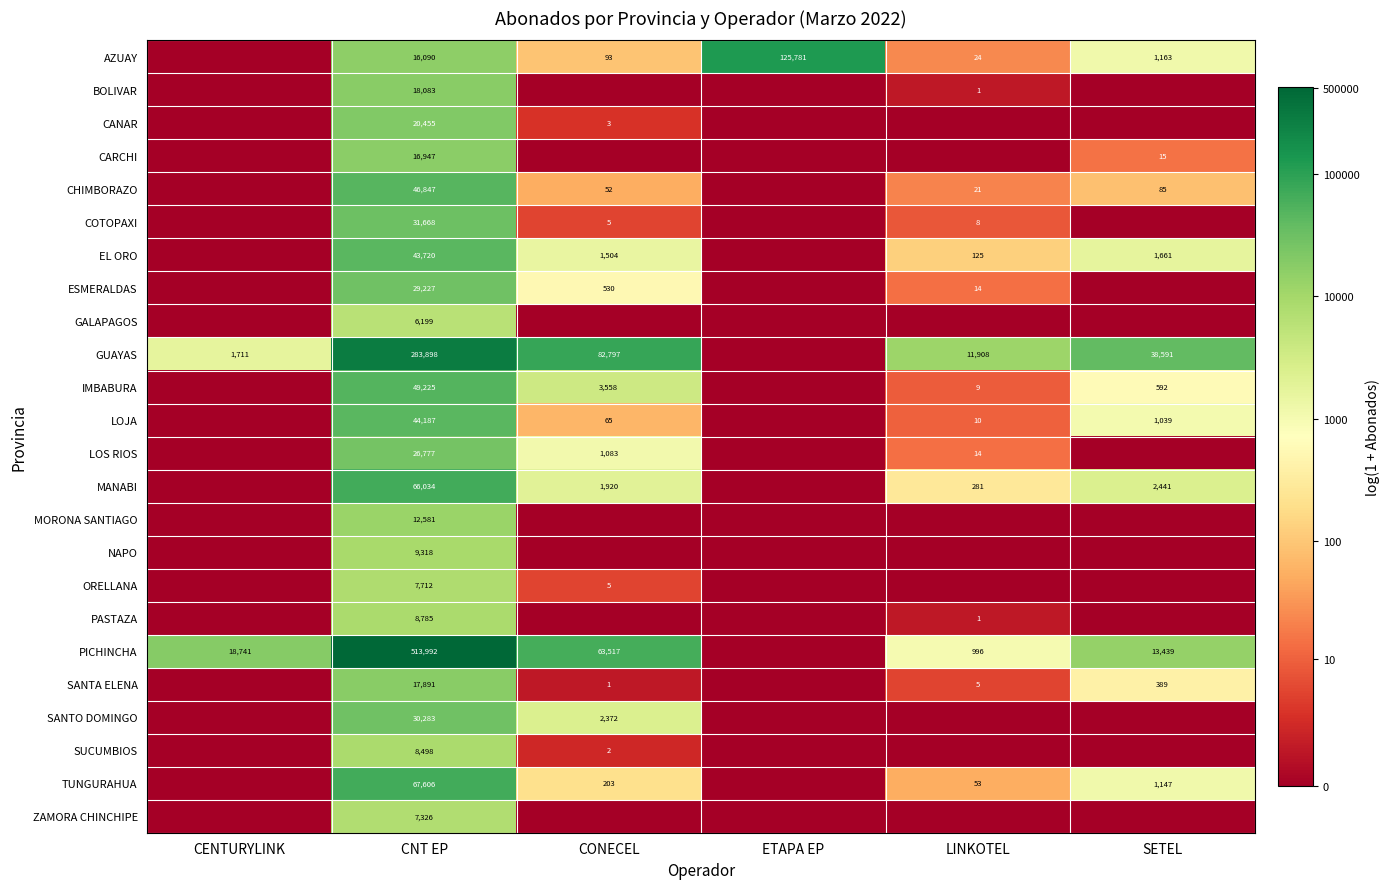

At CNT EP, list the series in order from smallest to largest.

GALAPAGOS, ZAMORA CHINCHIPE, ORELLANA, SUCUMBIOS, PASTAZA, NAPO, MORONA SANTIAGO, AZUAY, CARCHI, SANTA ELENA, BOLIVAR, CANAR, LOS RIOS, ESMERALDAS, SANTO DOMINGO, COTOPAXI, EL ORO, LOJA, CHIMBORAZO, IMBABURA, MANABI, TUNGURAHUA, GUAYAS, PICHINCHA